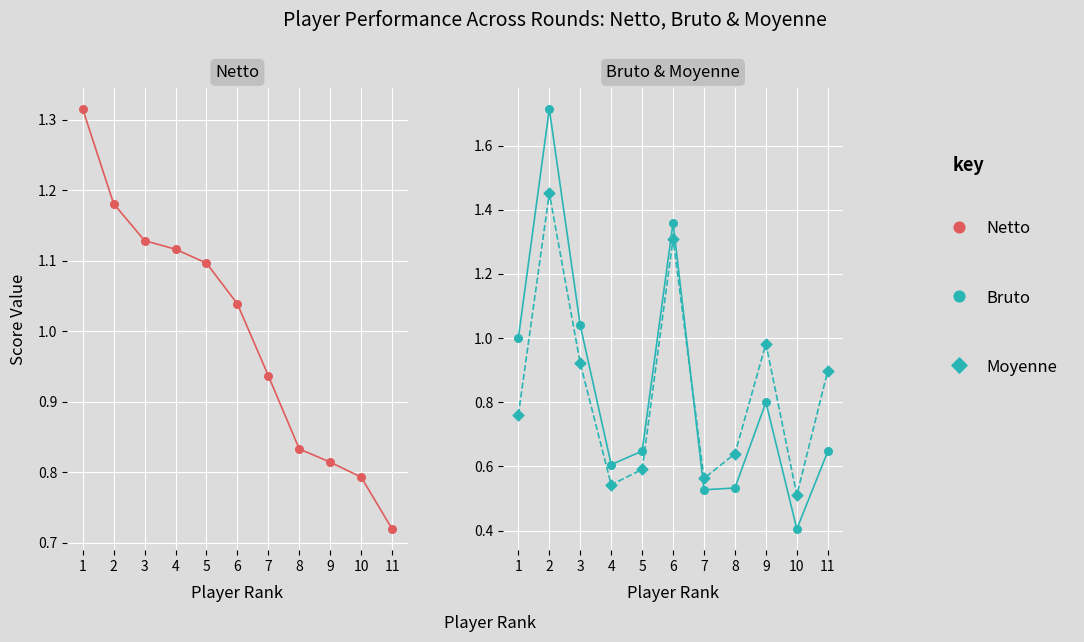

Which series has the largest Y range (max minus min)?

Bruto